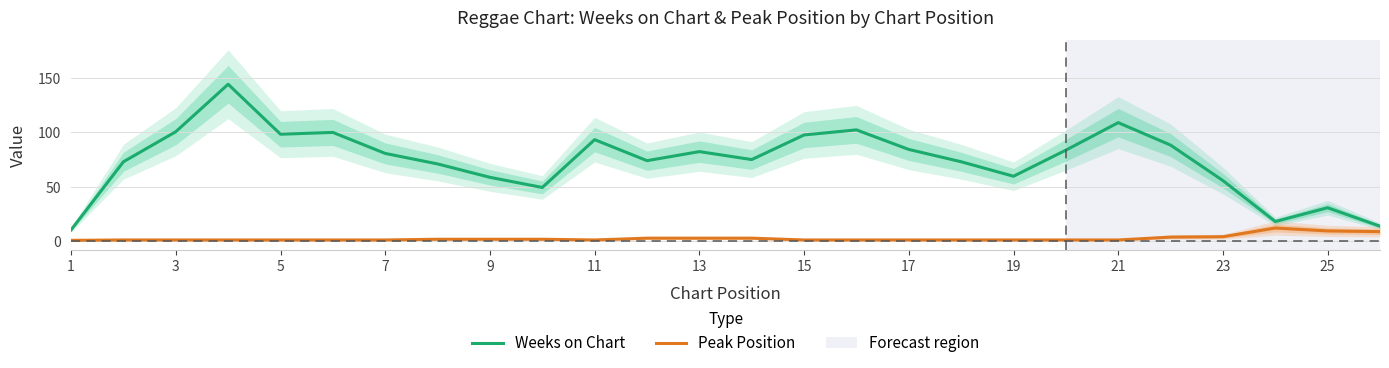

True or false: Weeks on Chart and Peak Position cross at least once.

False